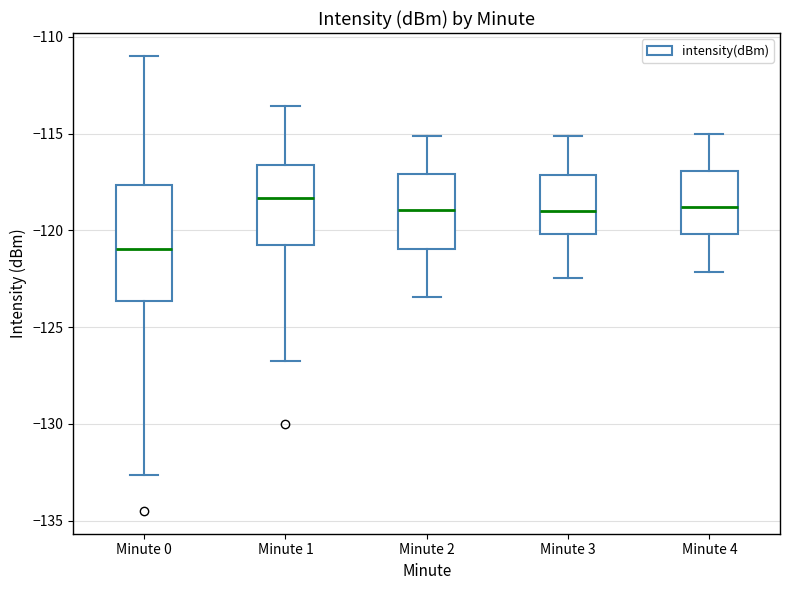

Comparing the boxes themselves (not the whiskers), which one is the tallest?

Minute 0